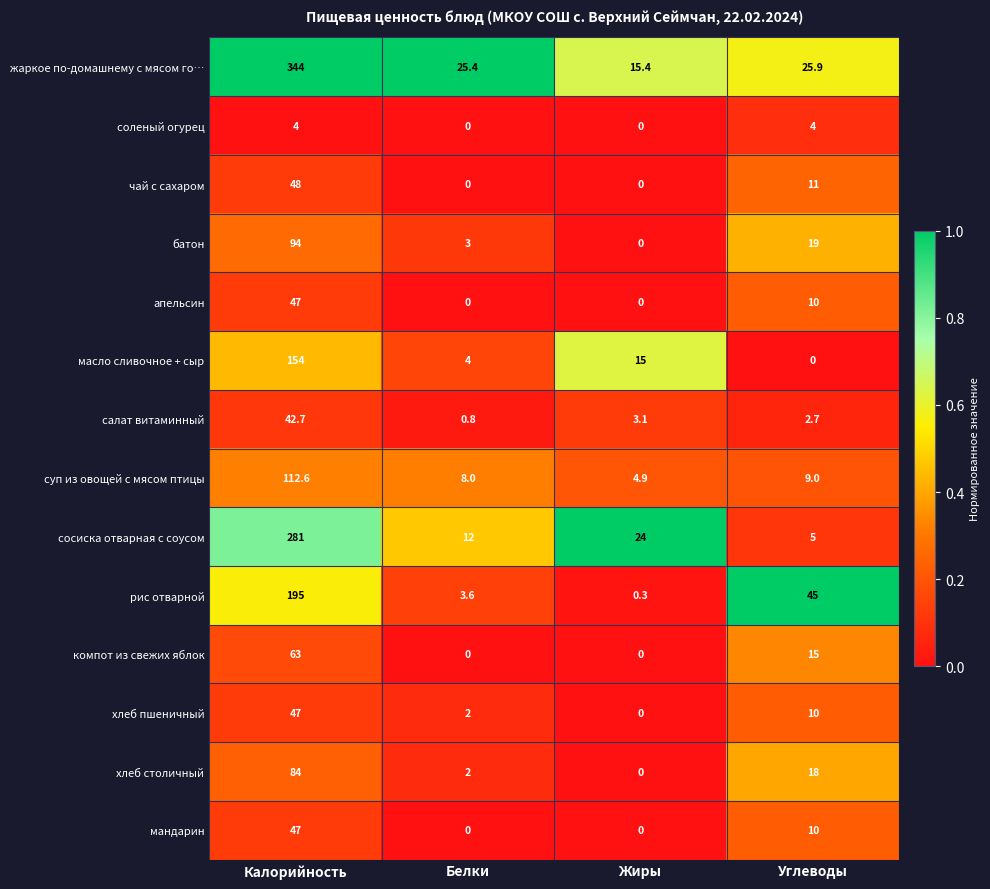

Which series has the largest range (max minus min)?

жаркое по-домашнему с мясом го…